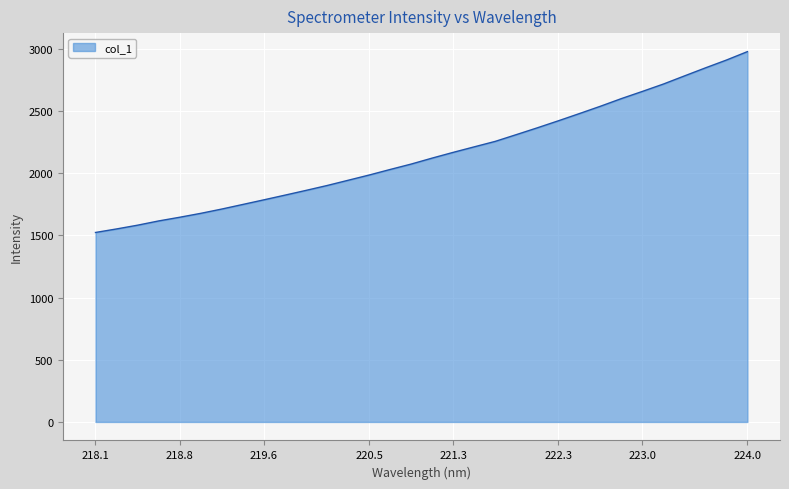

What is the smallest value displayed?

1523.5